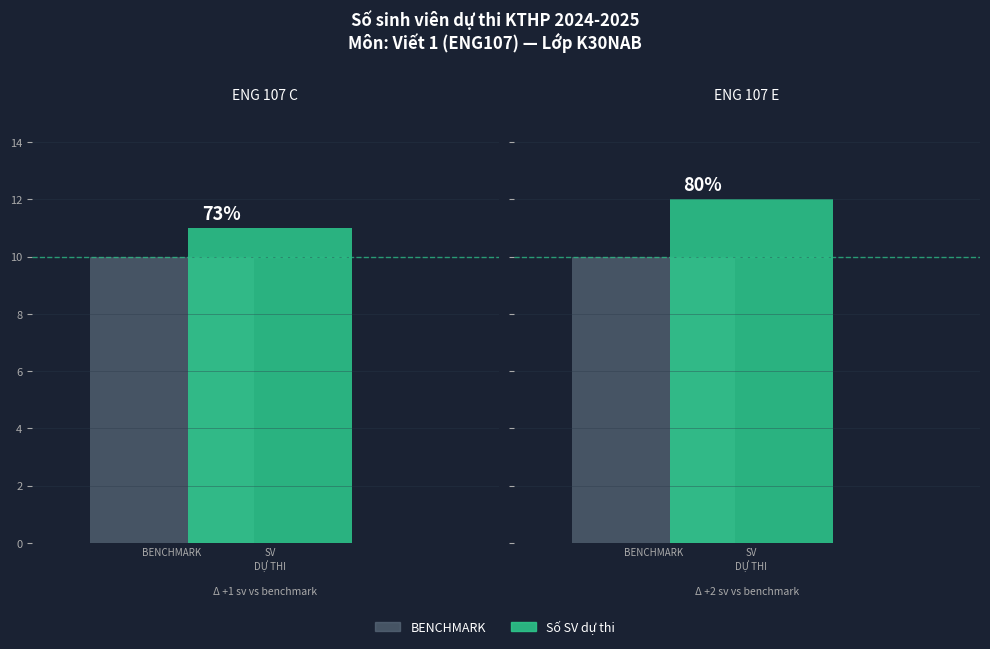

Count the values in the range 11 to 12.

2